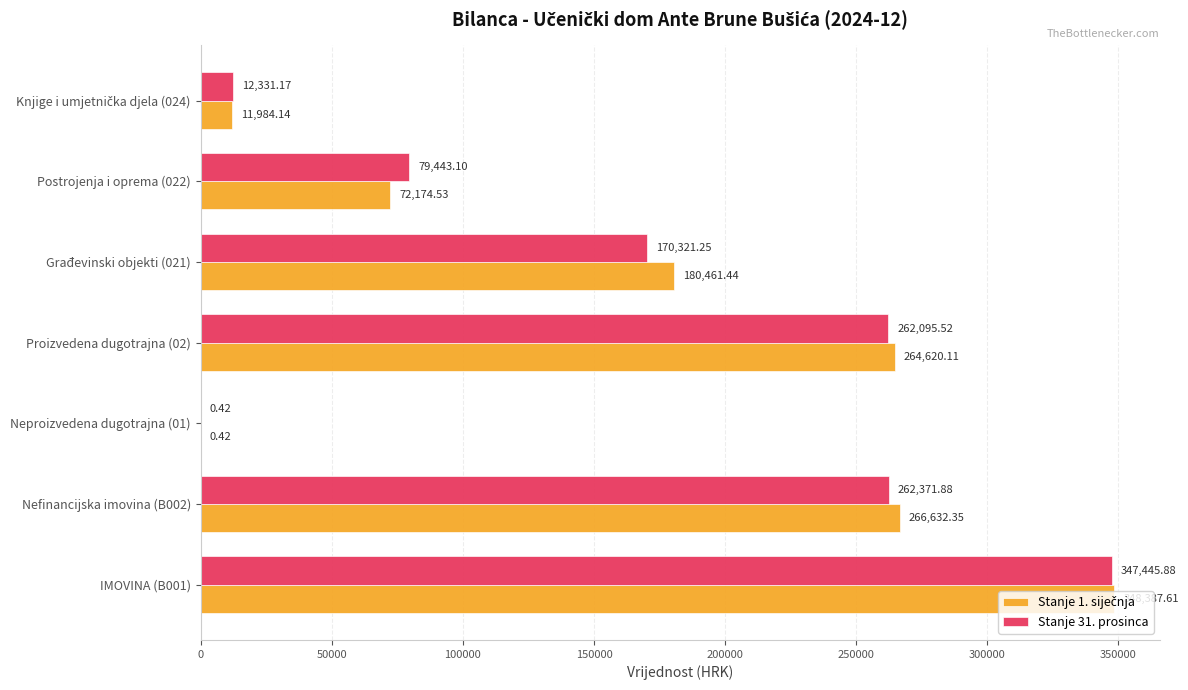

At which category is the sum across all series the highest?

IMOVINA (B001)